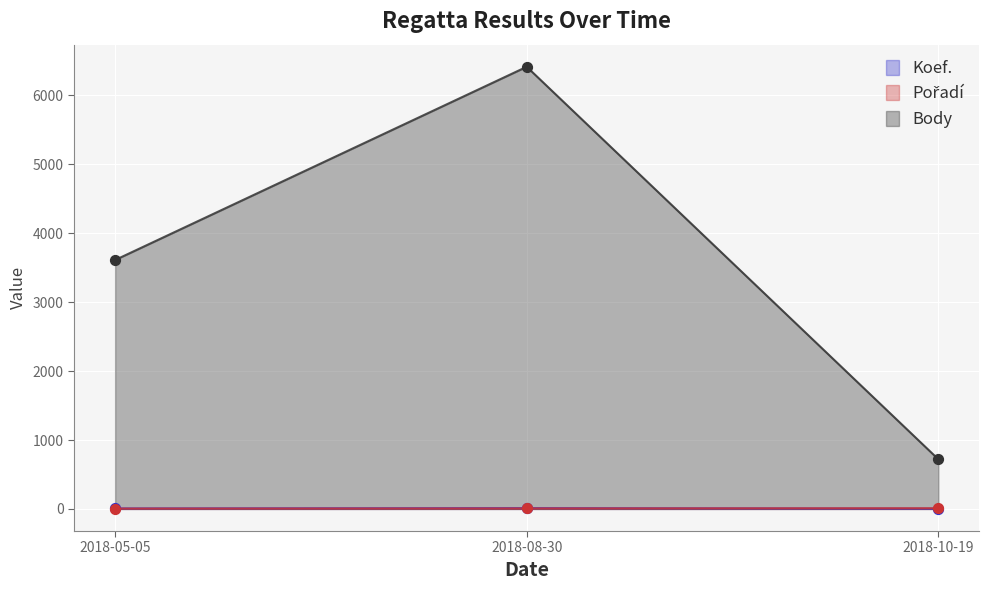

At how many categories does at least one series exceed 2138?

2